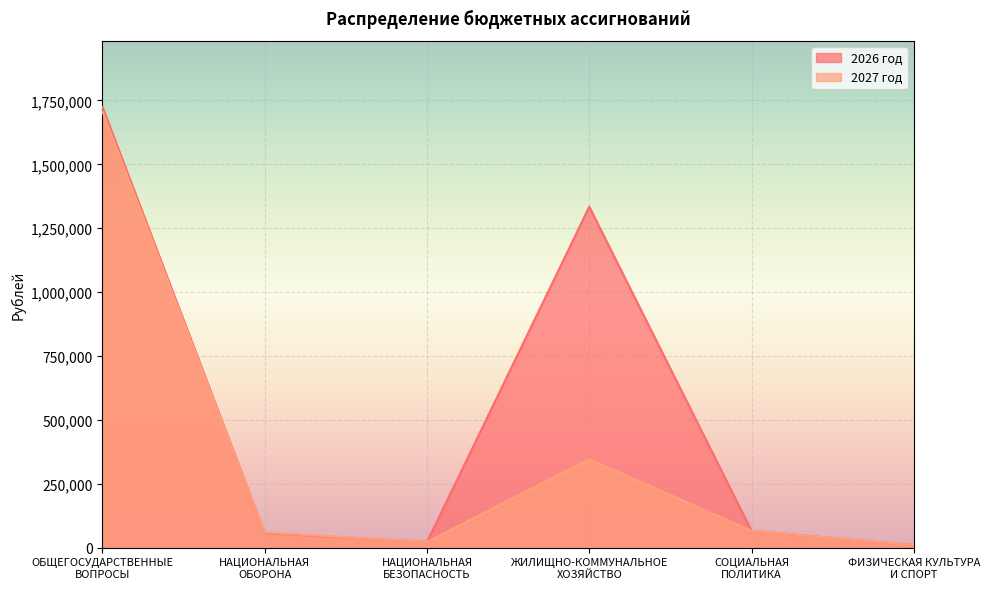

Which series ends up on top after the final intersection of 2027 год and 2026 год?

2027 год